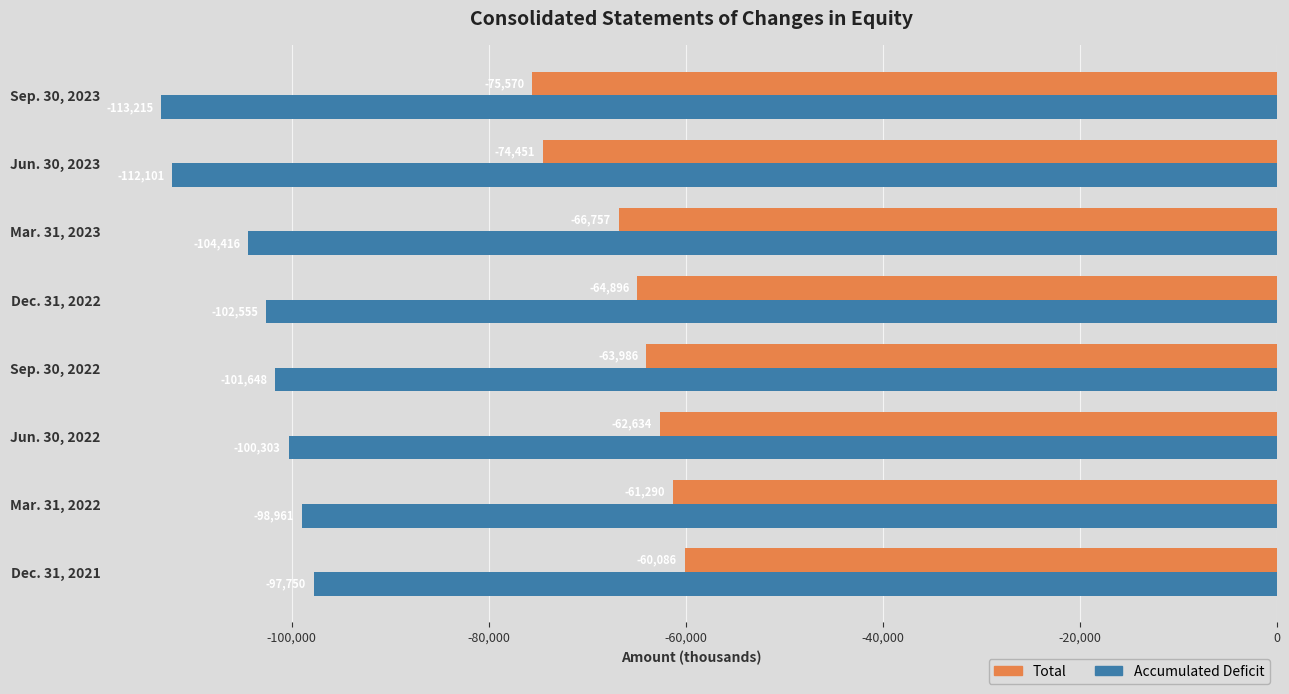

What is the difference between the second highest and second lowest values in the Accumulated Deficit series?

13140